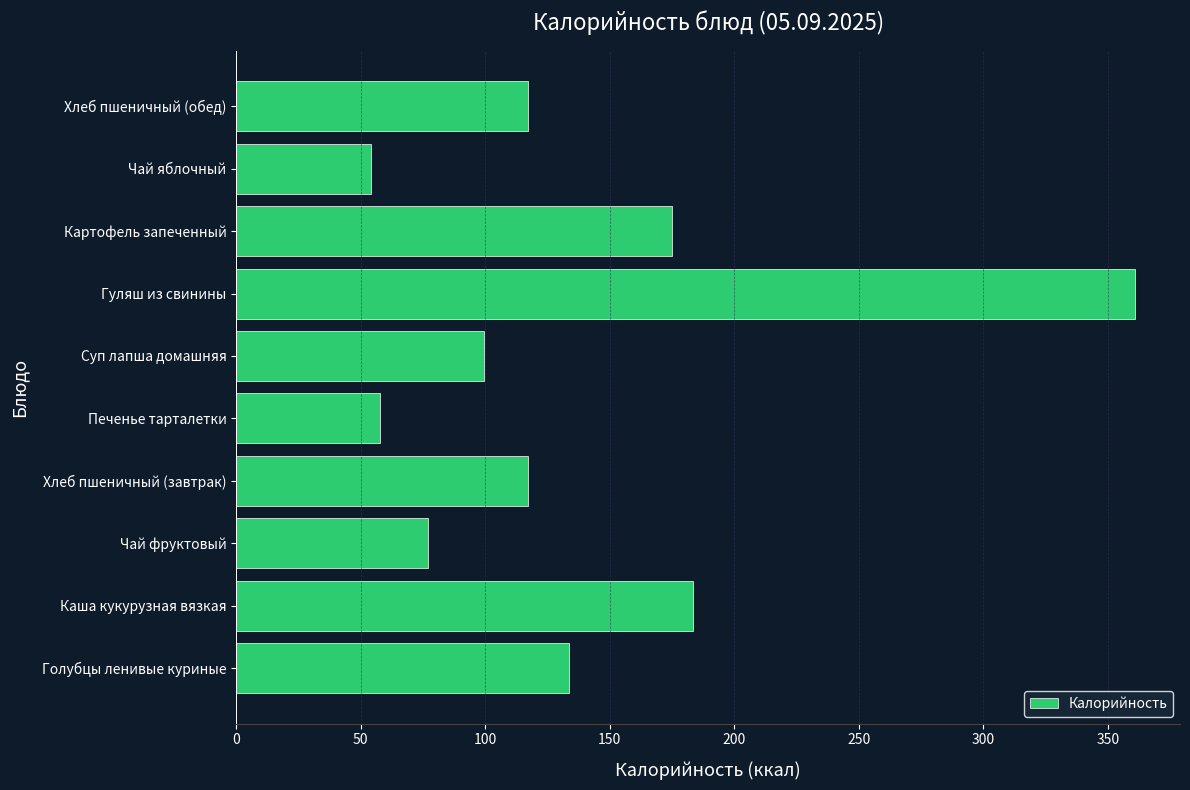

What is the smallest value displayed?

54.3